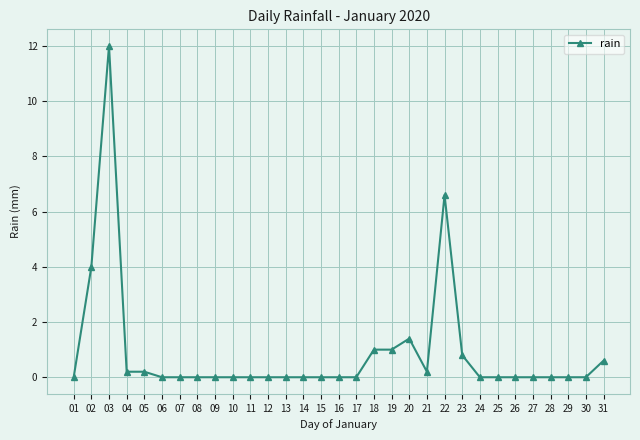

Read the value at 02.

4.0